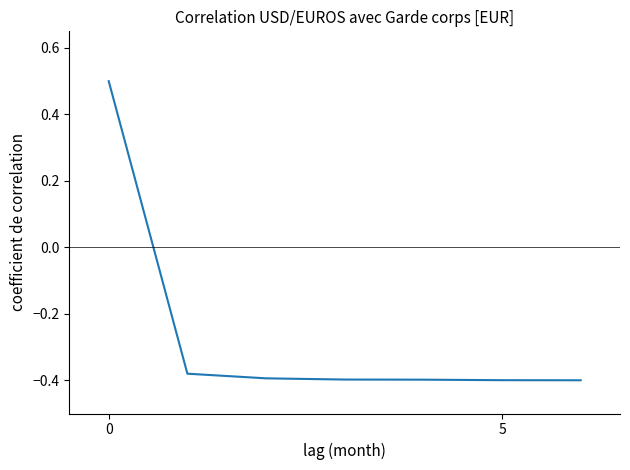

Does the chart have visible grid lines?

No